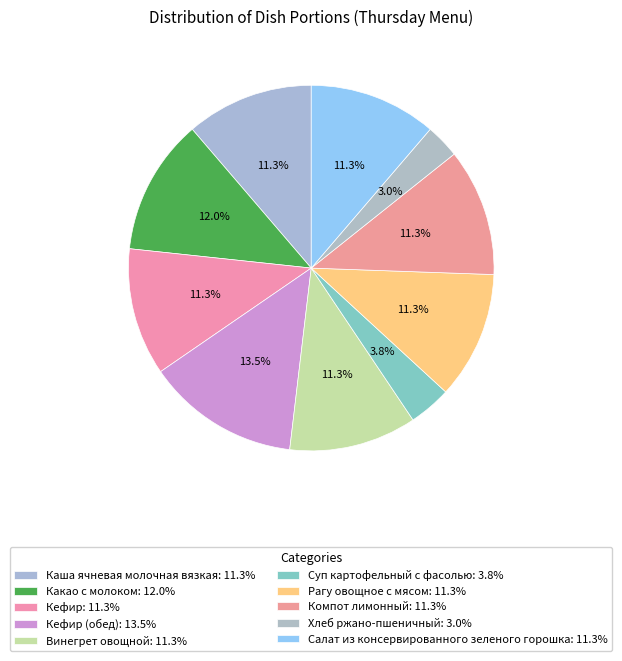

Rank the categories by value from highest to lowest.

Кефир (обед), Какао с молоком, Каша ячневая молочная вязкая, Кефир, Винегрет овощной, Рагу овощное с мясом, Компот лимонный, Салат из консервированного зеленого горошка, Суп картофельный с фасолью, Хлеб ржано-пшеничный